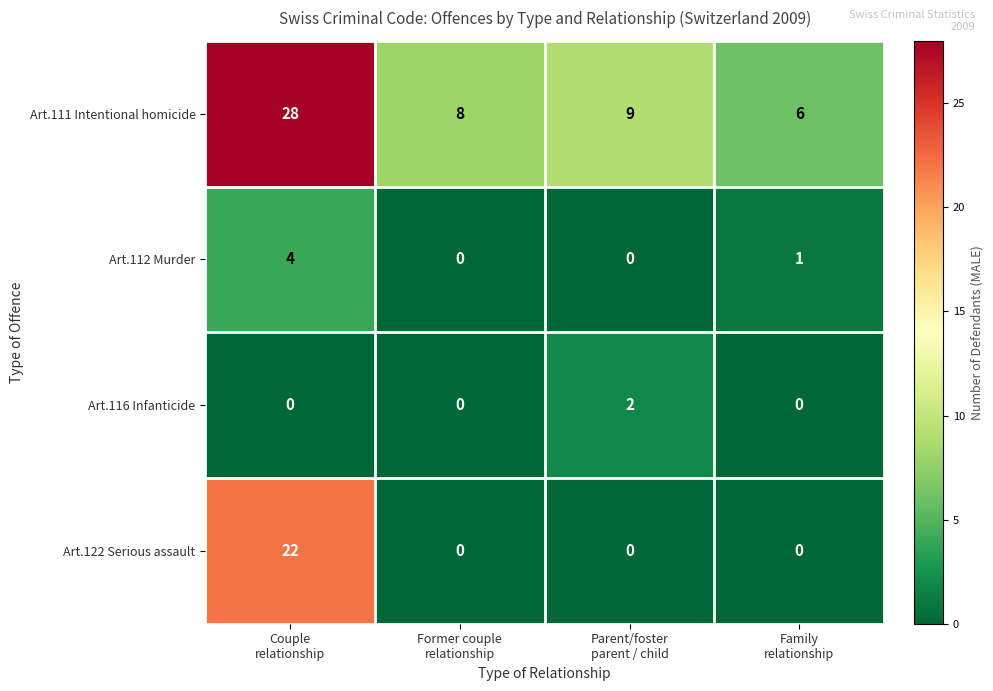

Rank the series by their maximum value, from highest to lowest.

Art.111 Intentional homicide, Art.122 Serious assault, Art.112 Murder, Art.116 Infanticide